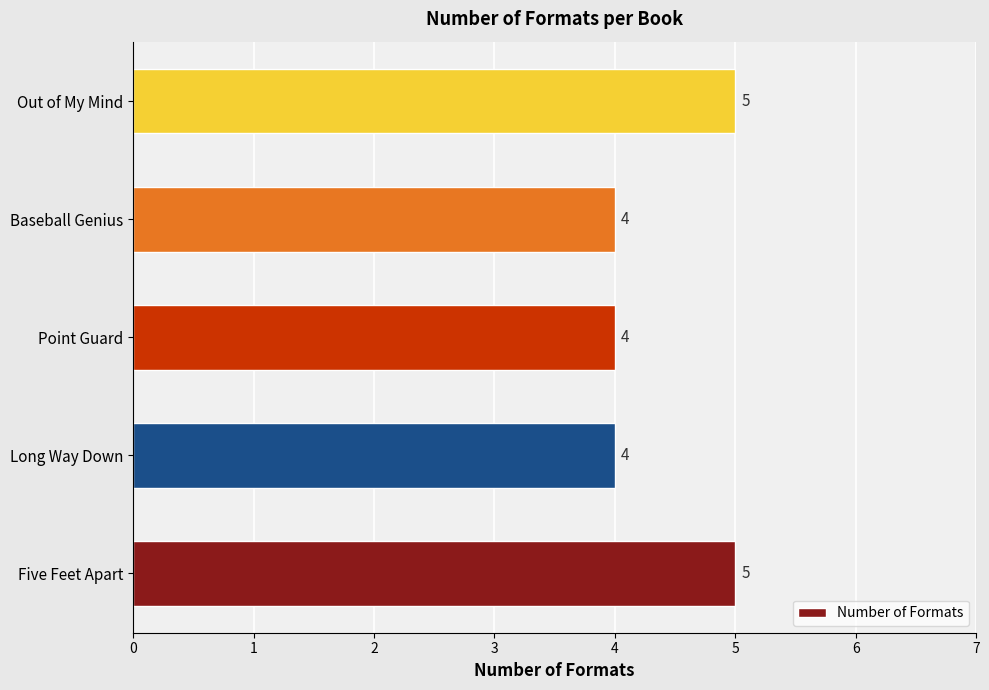

Is it true that the value at Five Feet Apart is 2?

False